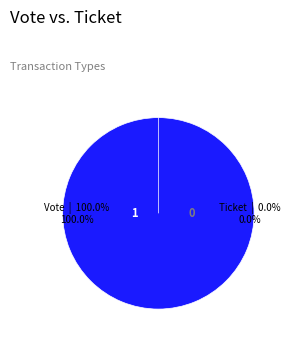

How many slices are in this pie chart?

2